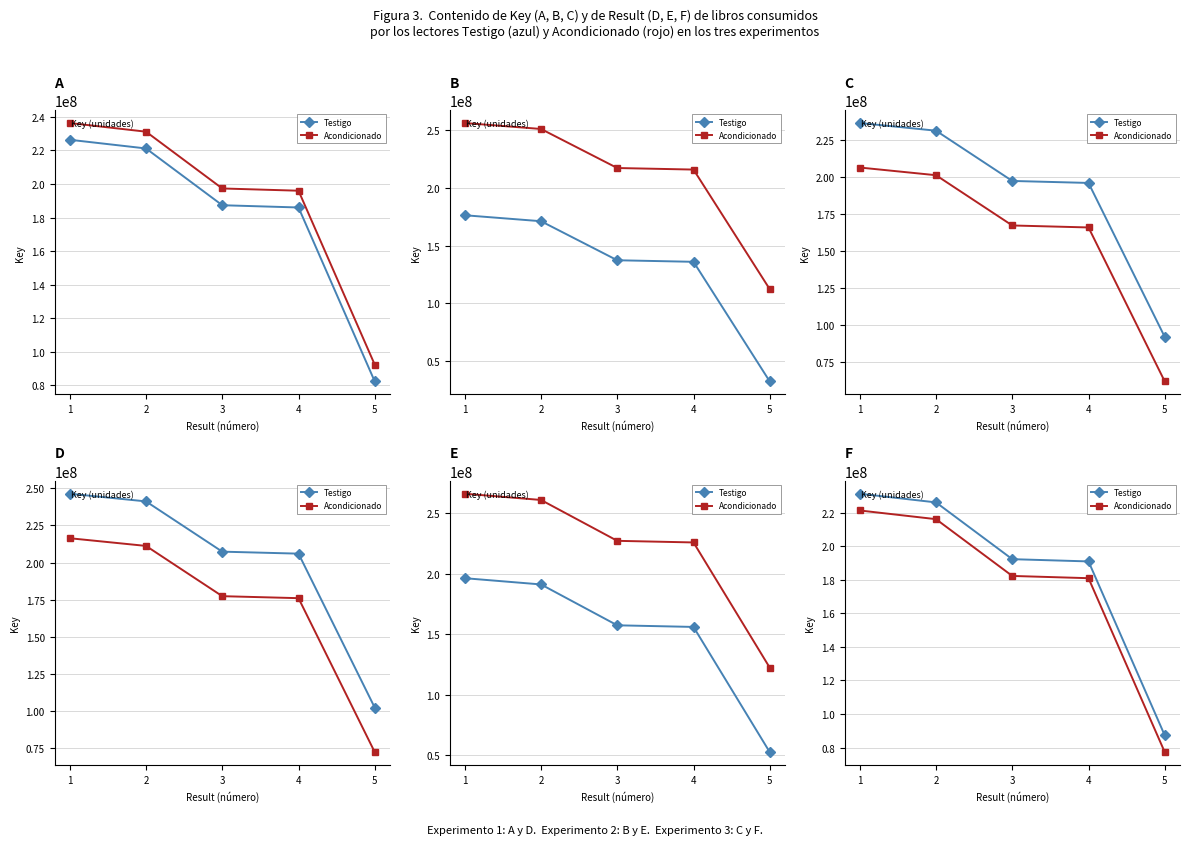

At which label does Acondicionado reach its minimum?

5